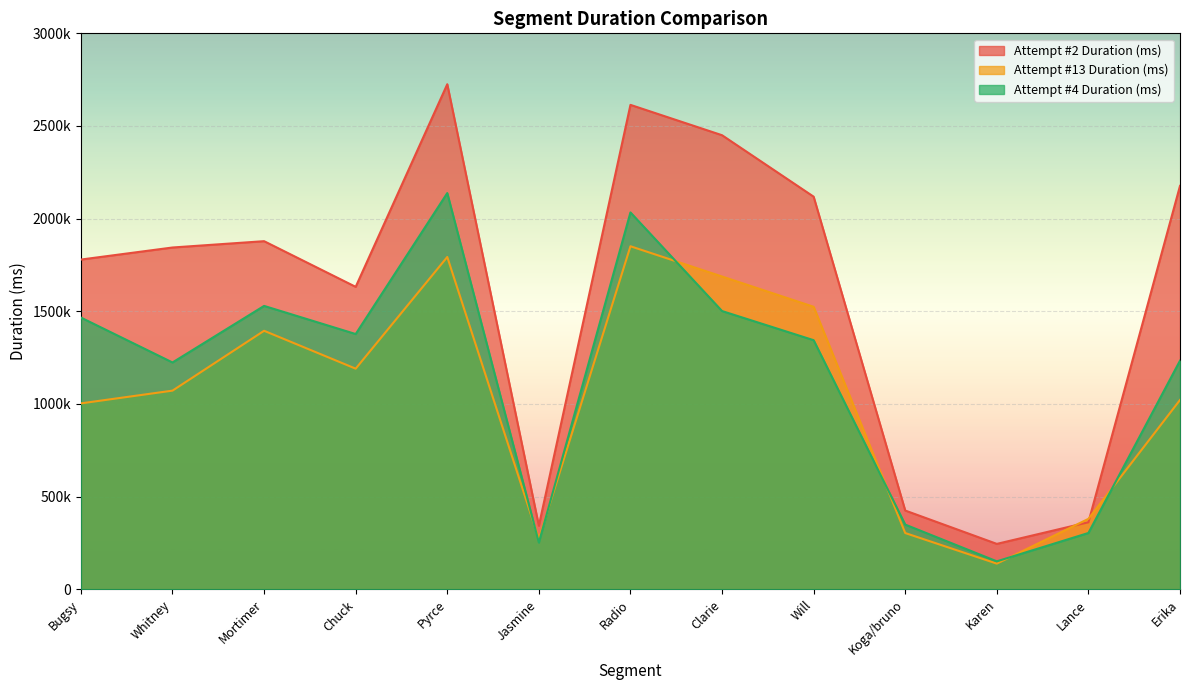

The Attempt #4 Duration (ms) series shows 252236 at Jasmine. True or false?

True